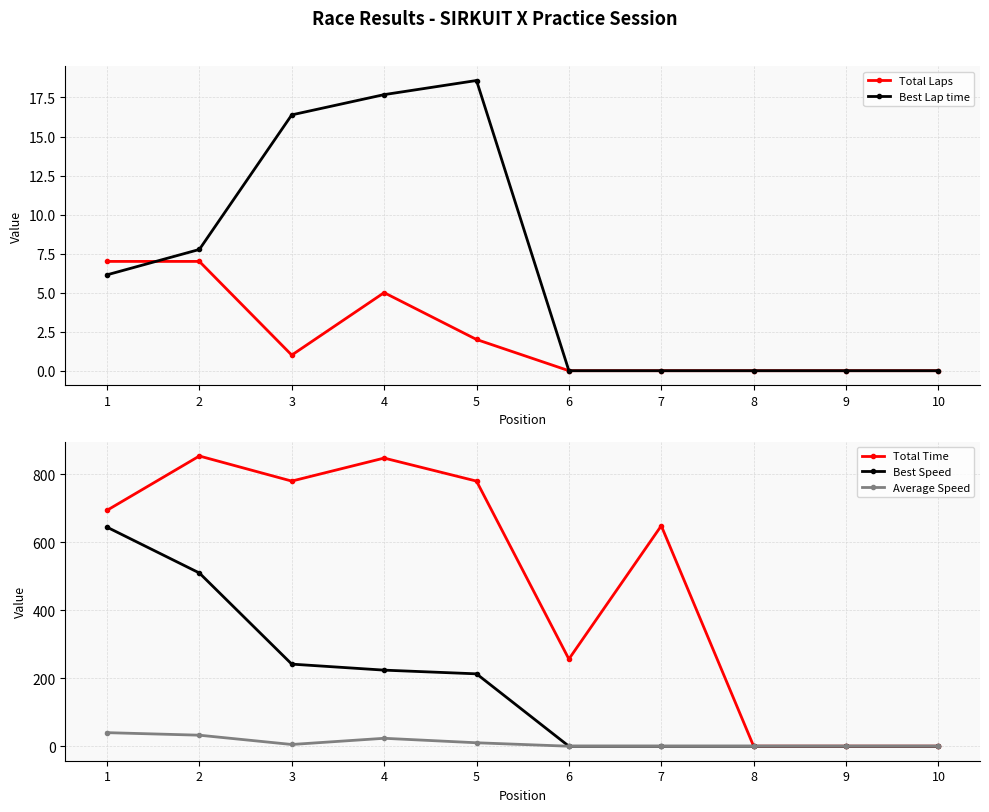

True or false: Best Lap time has more than 0 interior local peaks.

True